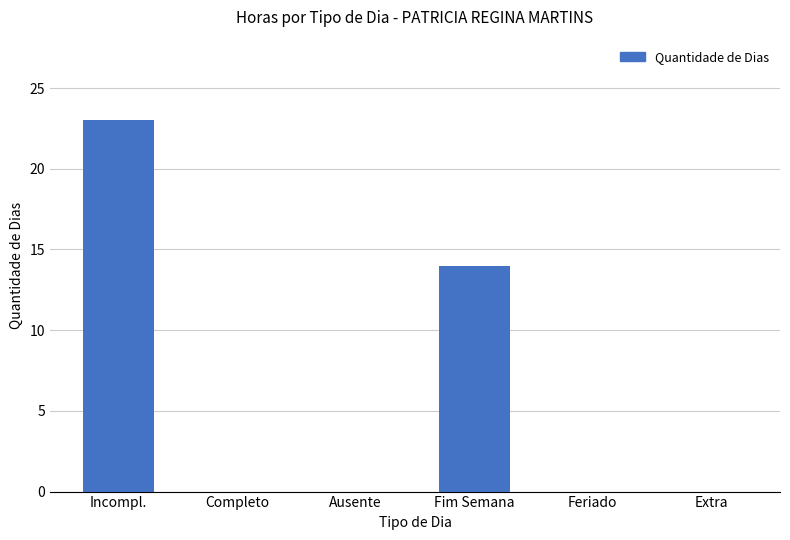

What is the sum of all values?

37